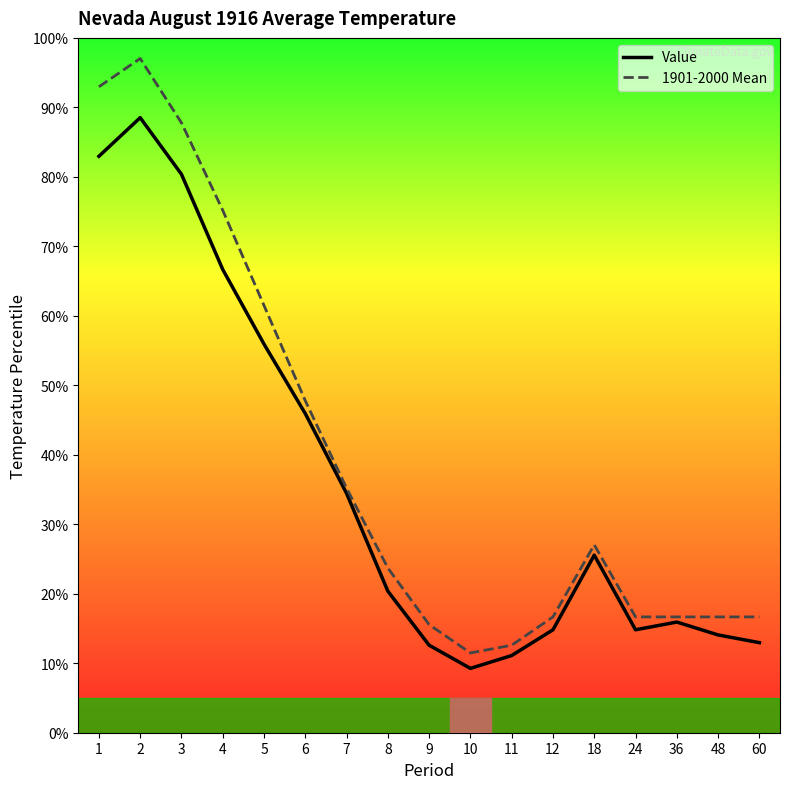

Which category has the lowest value in the Value series?

10